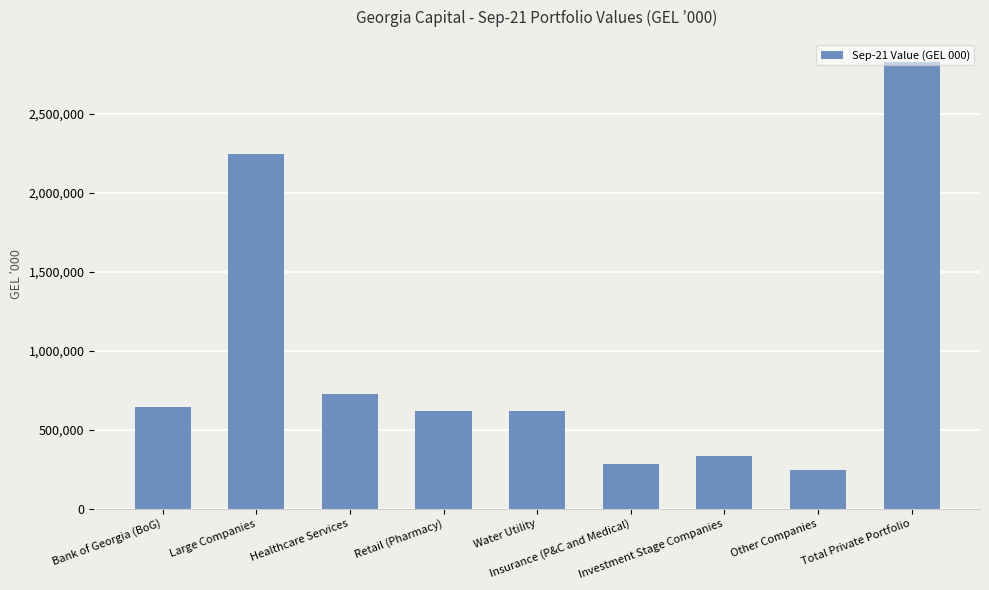

Which label corresponds to the smallest value in the chart?

Other Companies